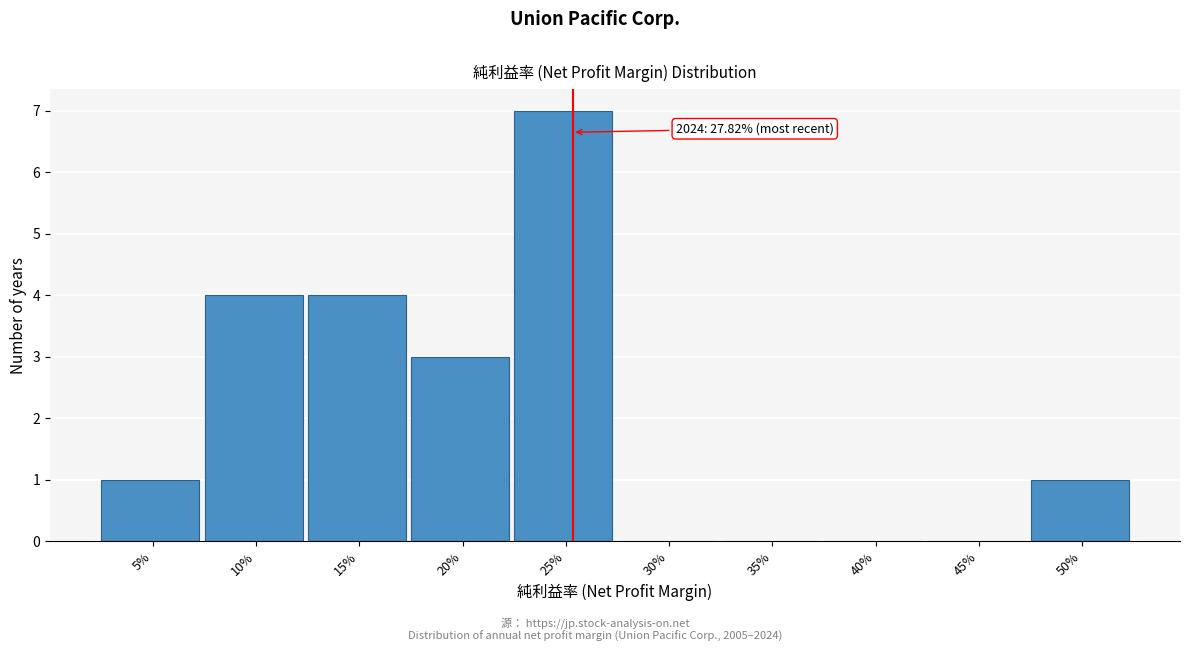

Reading right to left, what are all the values shown in this chart?

50%=1	45%=0	40%=0	35%=0	30%=0	25%=7	20%=3	15%=4	10%=4	5%=1